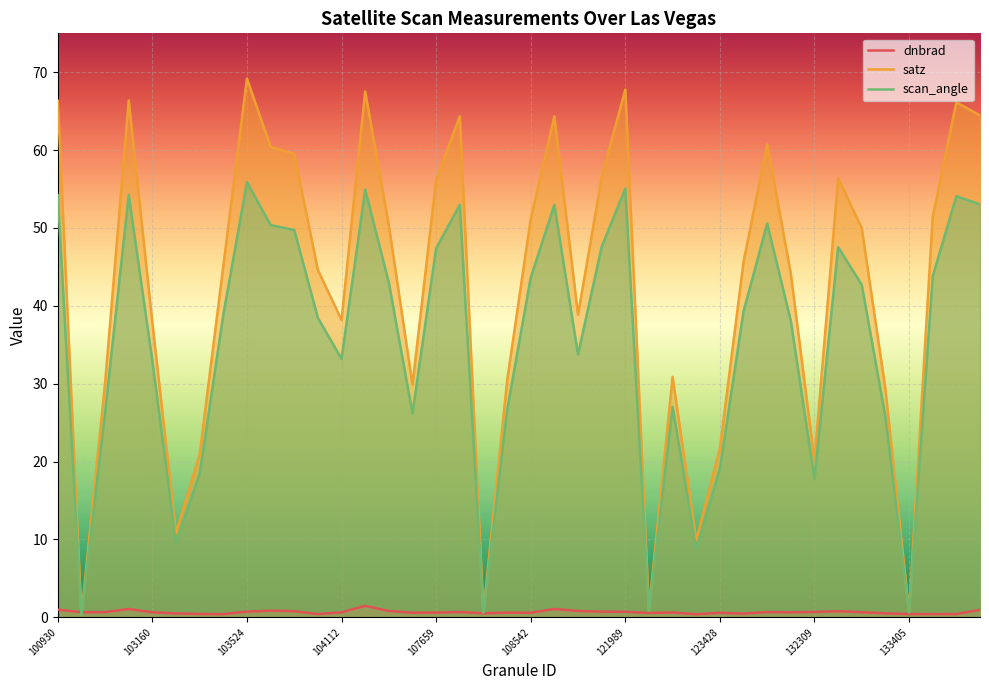

What is the minimum value shown in the chart?

0.3